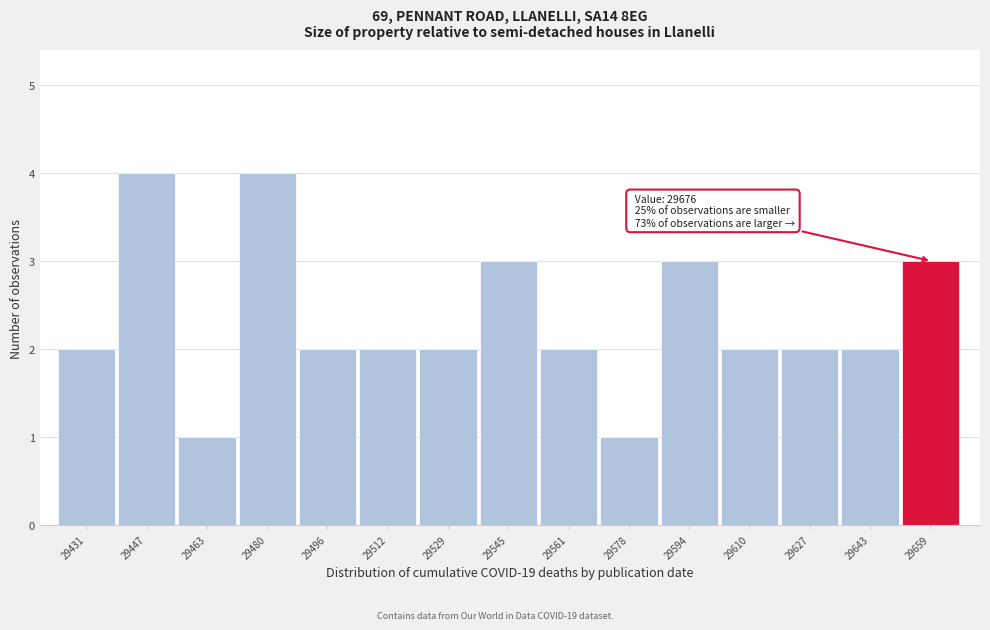

Reading left to right, what are all the values shown in this chart?

2	4	1	4	2	2	2	3	2	1	3	2	2	2	3